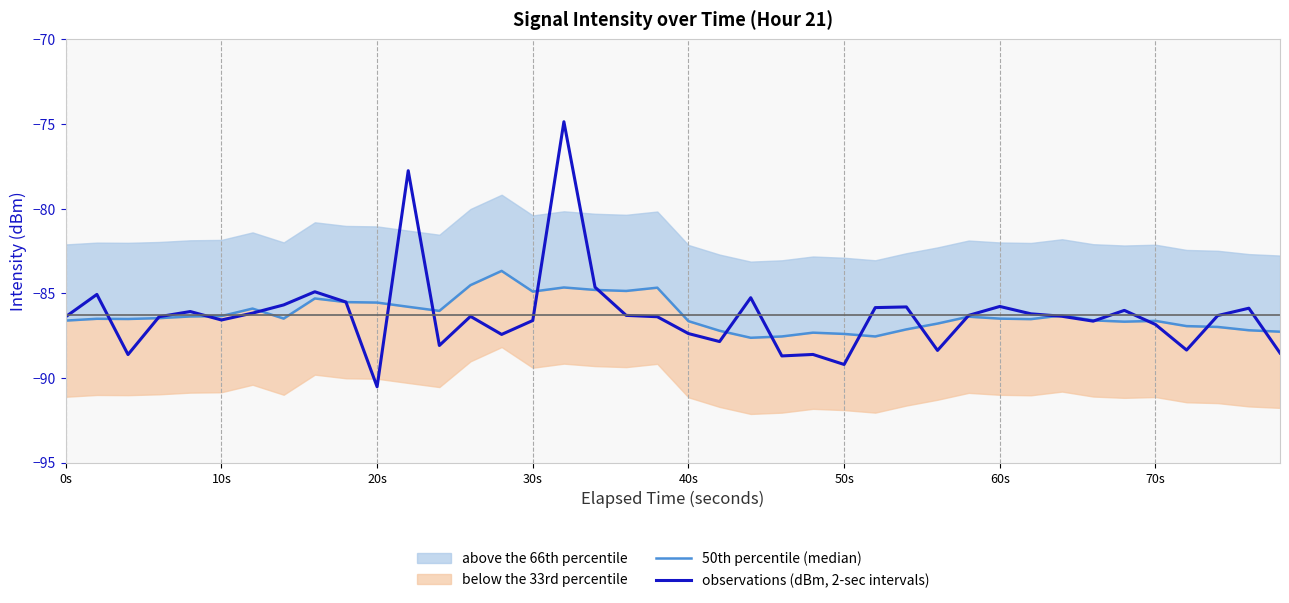

What is the highest value of the observations (dBm, 2-sec intervals) series?

-74.9